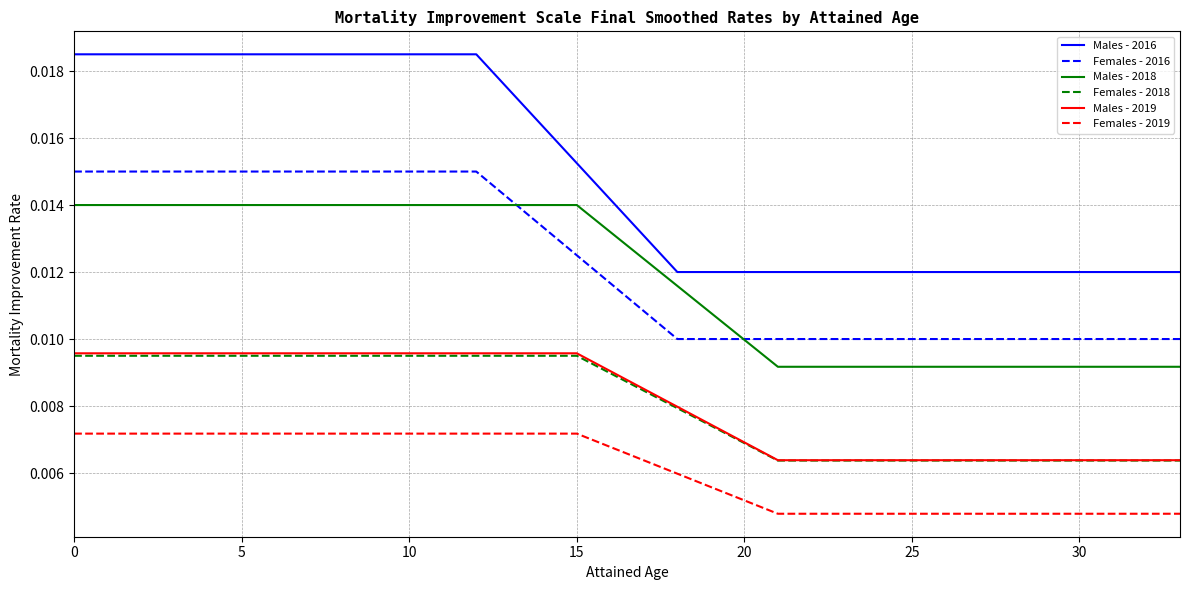

What are all the series names shown in the legend?

Males - 2016, Females - 2016, Males - 2018, Females - 2018, Males - 2019, Females - 2019